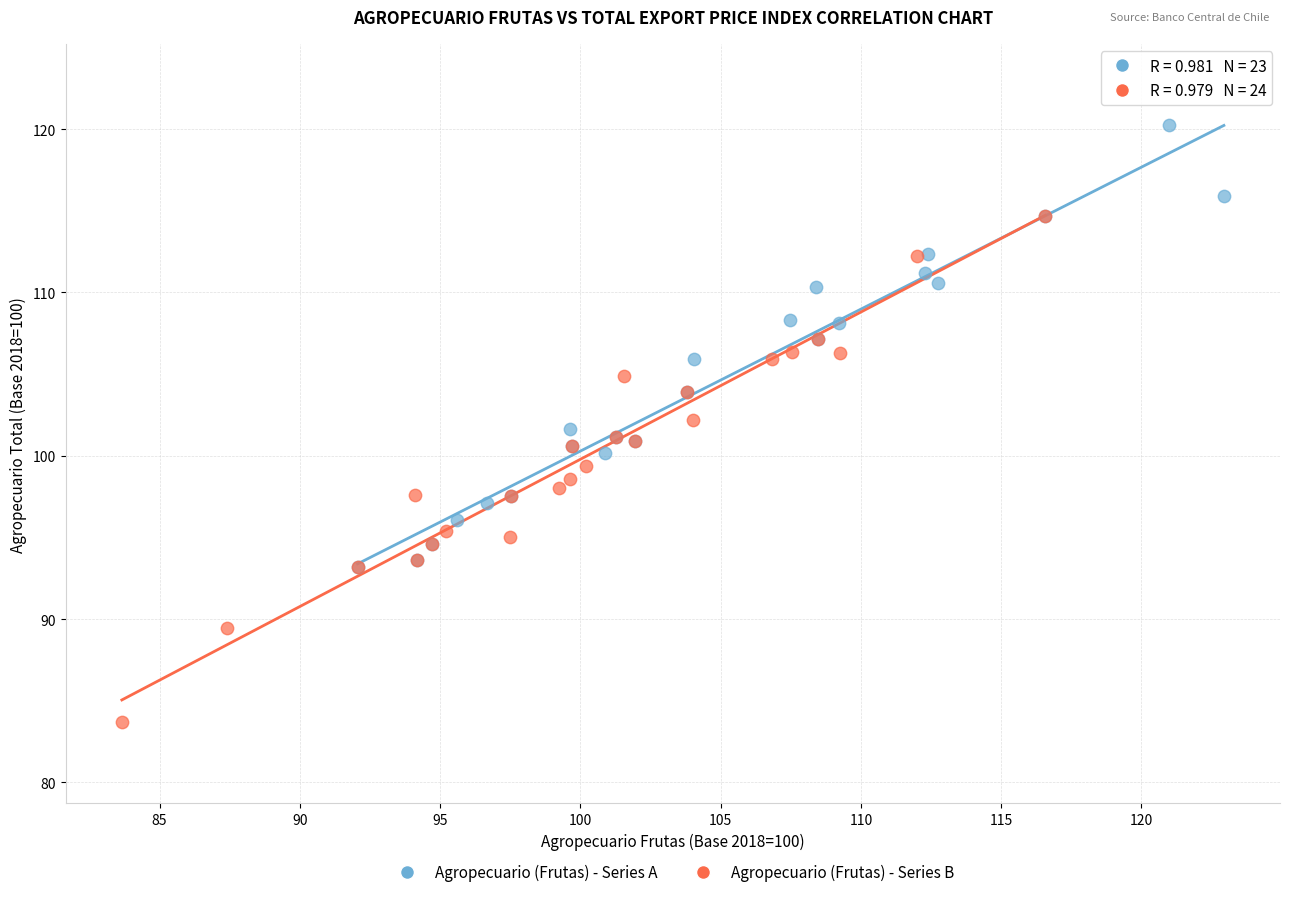

Which series contains the lowest Y value?

Agropecuario (Frutas) - Series B